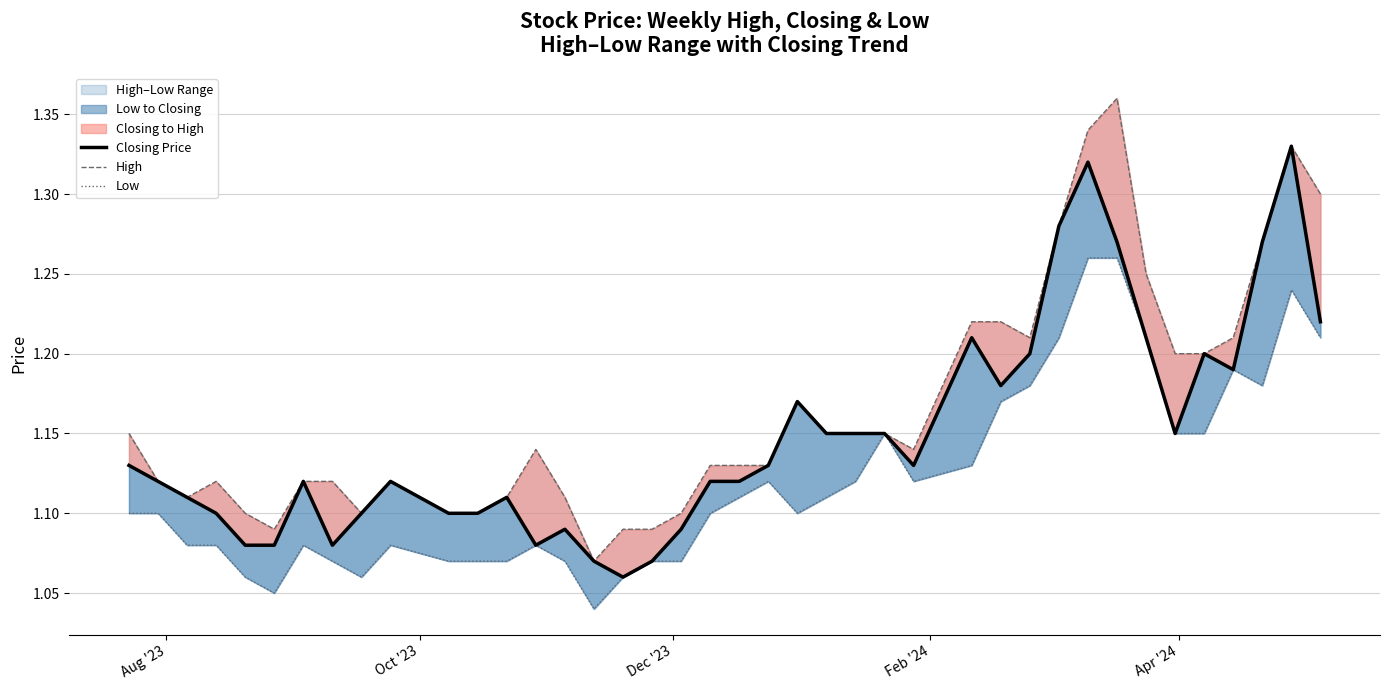

Reading left to right, extract all data points from this chart.

Closing Price: 1.1	1.1	1.1	1.1	1.1	1.1	1.1	1.1	1.1	1.1	1.1	1.1	1.1	1.1	1.1	1.1	1.1	1.1	1.1	1.1	1.1	1.1	1.2	1.1	1.1	1.1	1.1	1.2	1.2	1.2	1.3	1.3	1.3	1.2	1.1	1.2	1.2	1.3	1.3	1.2
High: 1.1	1.1	1.1	1.1	1.1	1.1	1.1	1.1	1.1	1.1	1.1	1.1	1.1	1.1	1.1	1.1	1.1	1.1	1.1	1.1	1.1	1.1	1.2	1.1	1.1	1.1	1.1	1.2	1.2	1.2	1.3	1.3	1.4	1.2	1.2	1.2	1.2	1.3	1.3	1.3
Low: 1.1	1.1	1.1	1.1	1.1	1.1	1.1	1.1	1.1	1.1	1.1	1.1	1.1	1.1	1.1	1.0	1.1	1.1	1.1	1.1	1.1	1.1	1.1	1.1	1.1	1.1	1.1	1.1	1.2	1.2	1.2	1.3	1.3	1.2	1.1	1.1	1.2	1.2	1.2	1.2